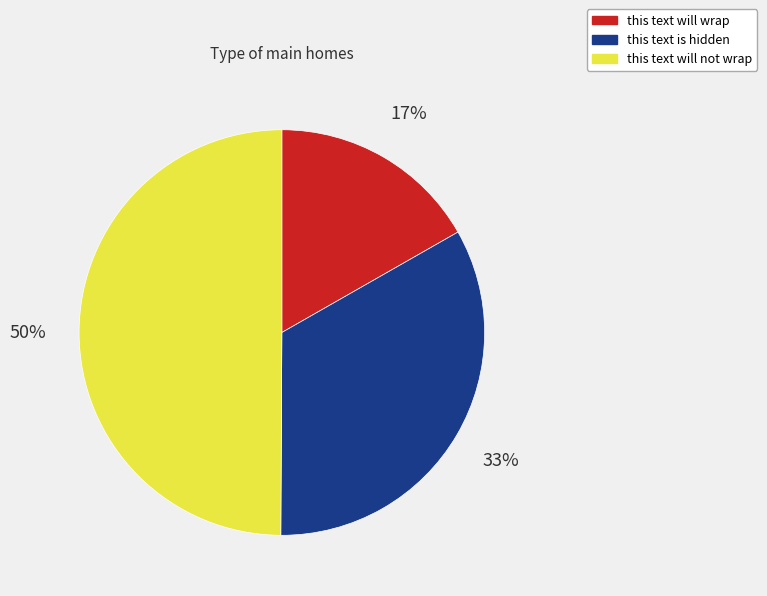

To the nearest percent, what is the combined percentage of this text will wrap and this text is hidden?

50%